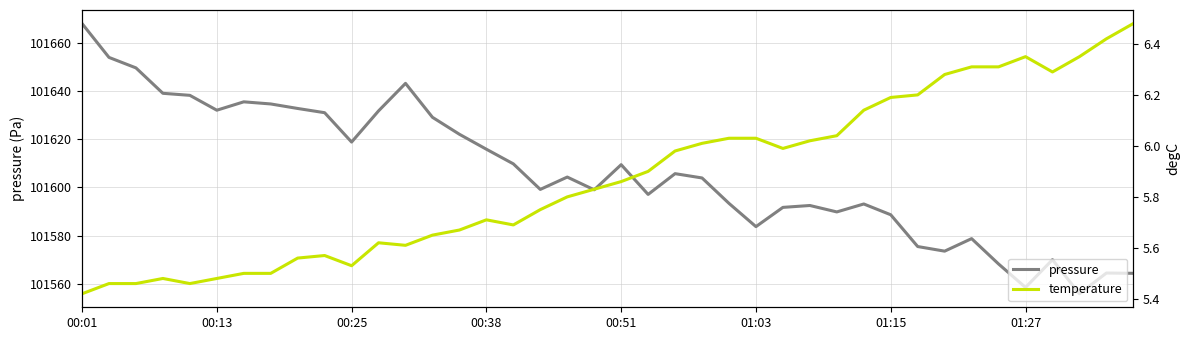

Count the number of categories in the chart.

40